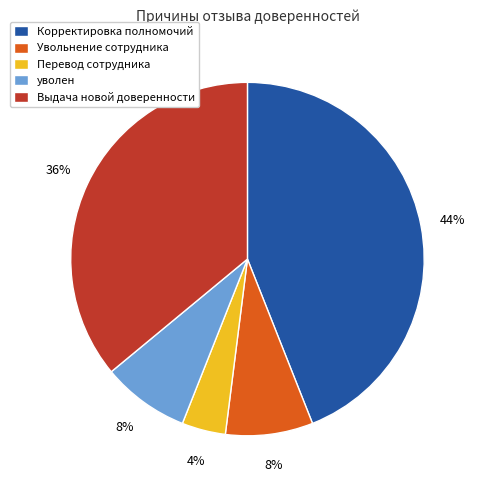

Does Перевод сотрудника account for over 50% of the chart?

No